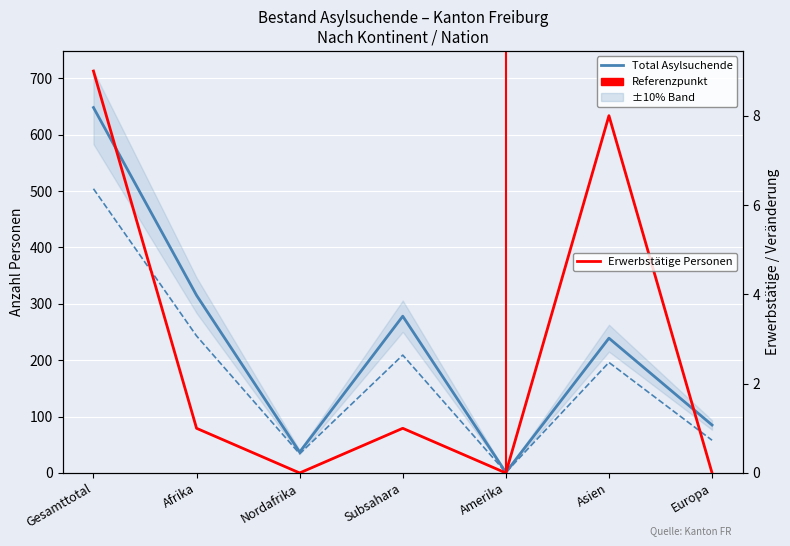

How many interior local valleys does the Erwerbstätige Personen series have?

2